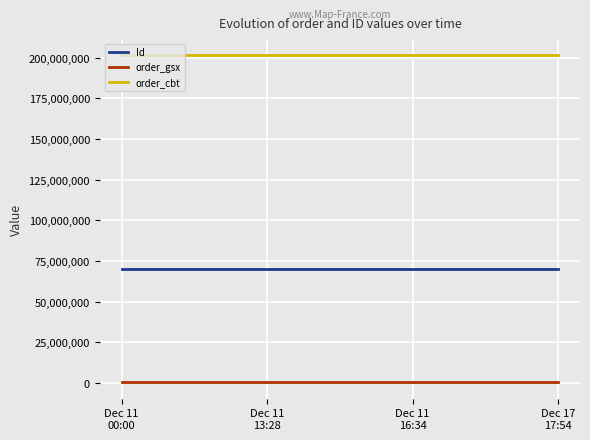

Rank the series by their maximum value, from lowest to highest.

order_gsx, Id, order_cbt